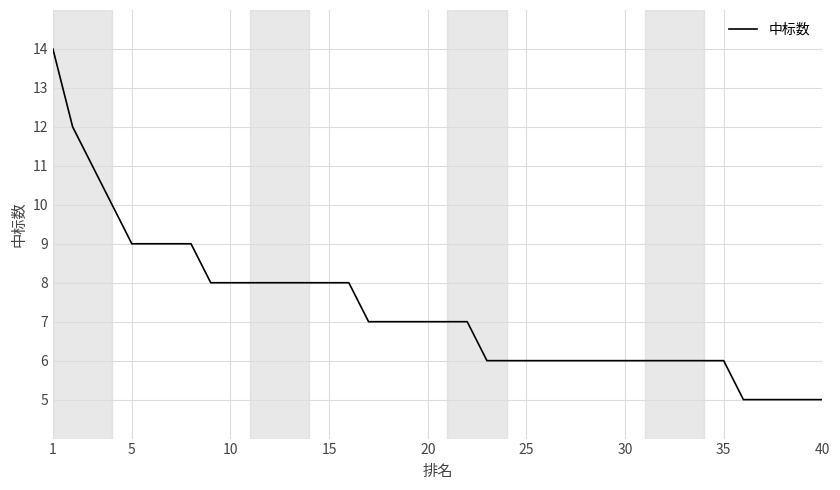

What is the greatest value displayed?

14